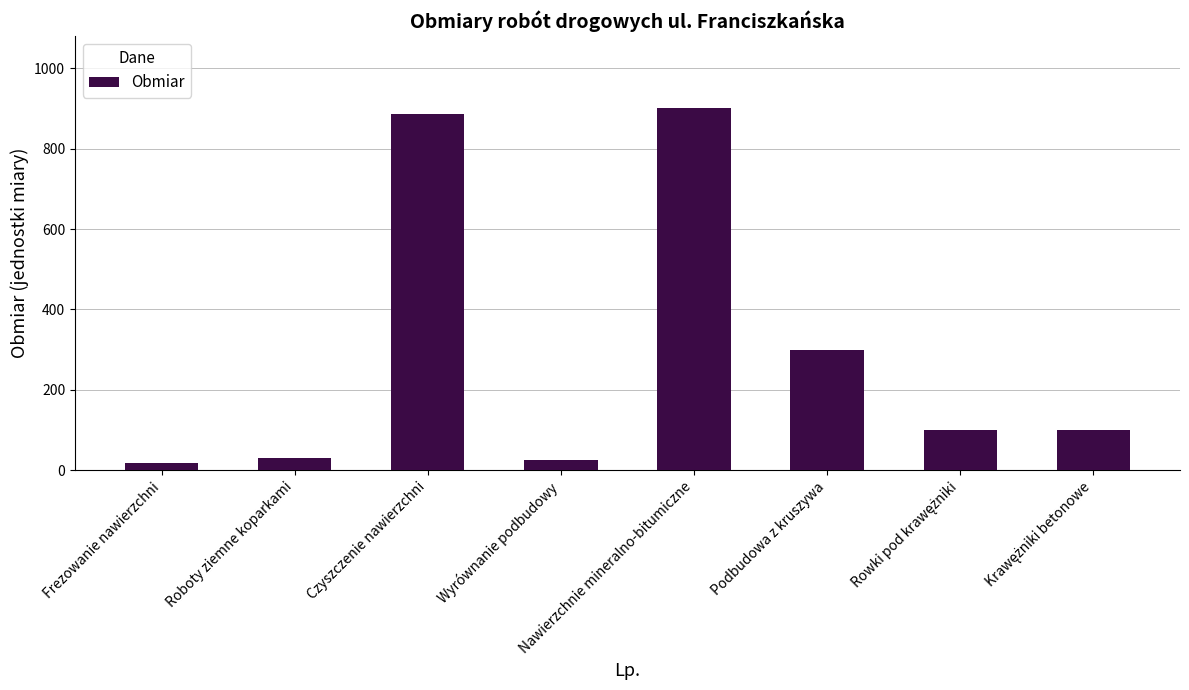

What is the label of the 6th bar from the right?

Czyszczenie nawierzchni